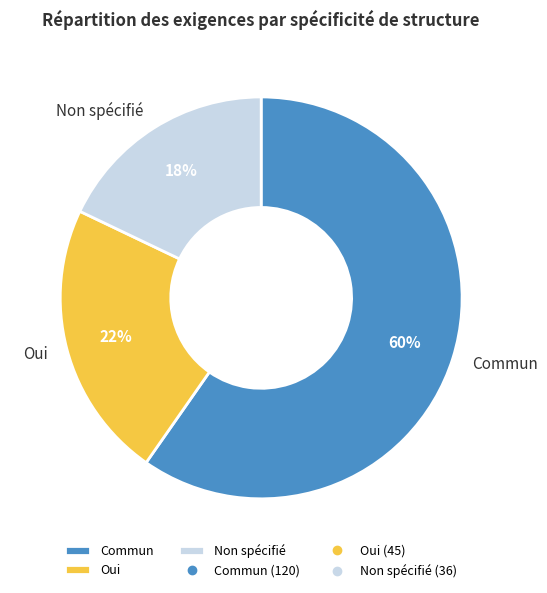

How many slices are in this pie chart?

3